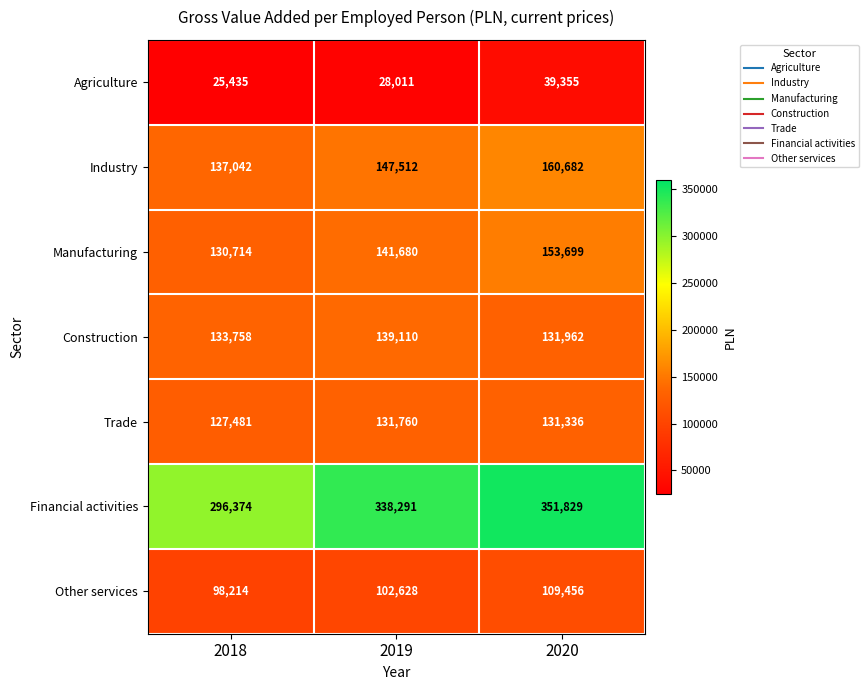

Rank the series at 2020 from highest to lowest value.

Financial activities, Industry, Manufacturing, Construction, Trade, Other services, Agriculture